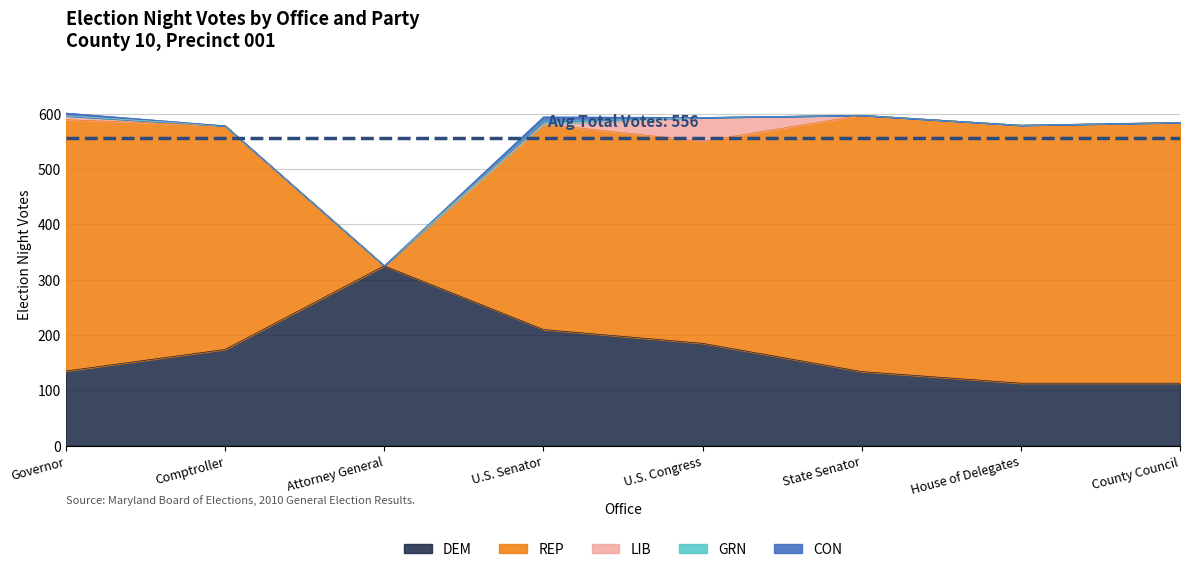

Where is the first local maximum for REP?

U.S. Senator